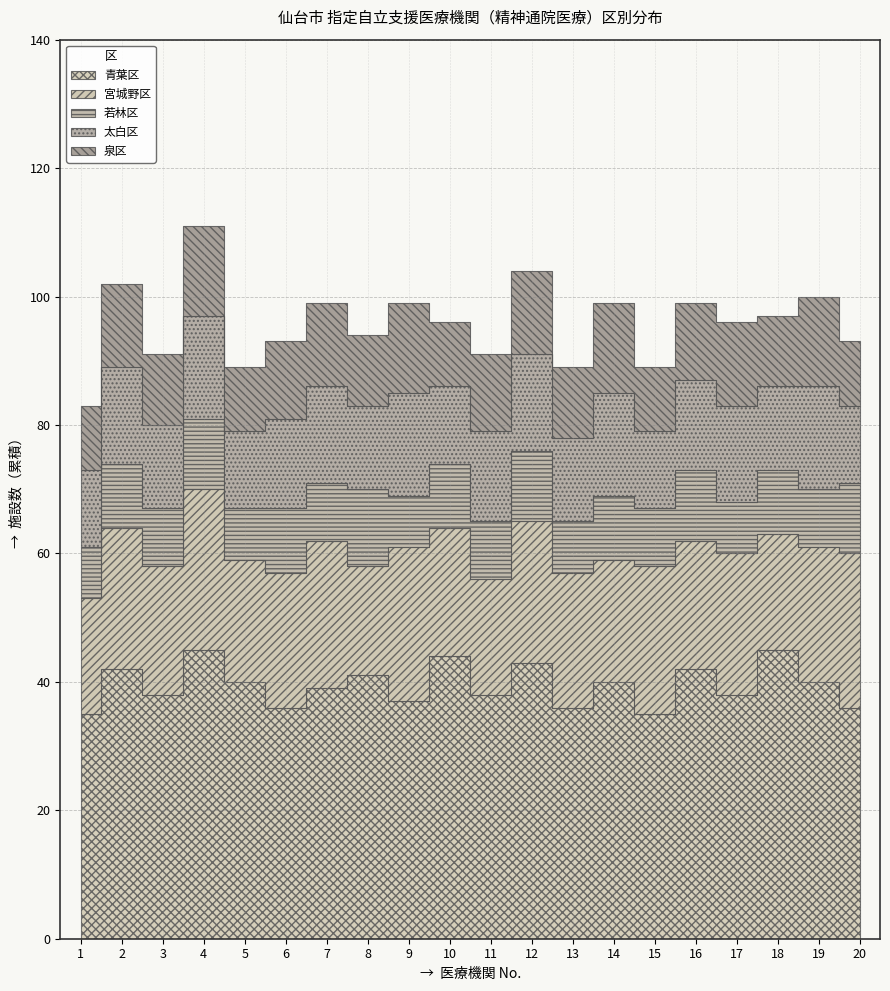

What is the sum of the 若林区 values at 13 and 20?

19